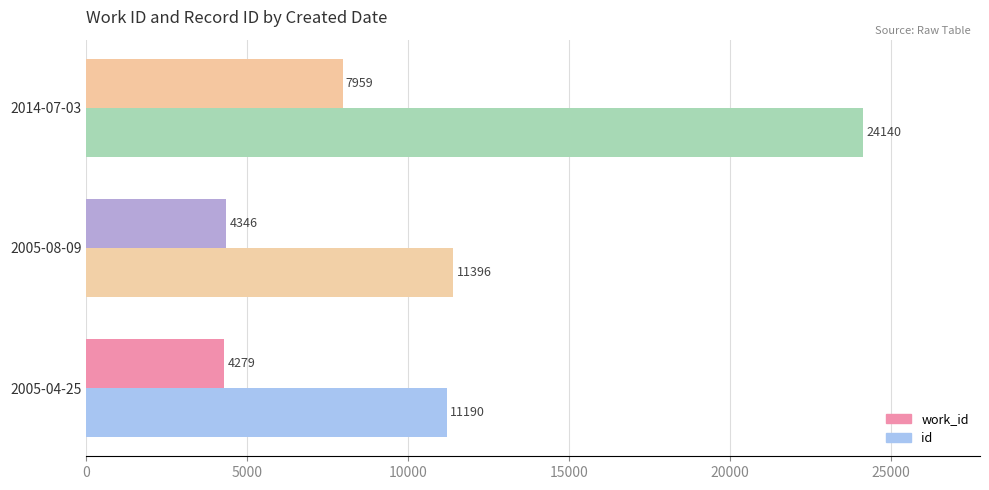

Rank the series by their maximum value, from highest to lowest.

id, work_id